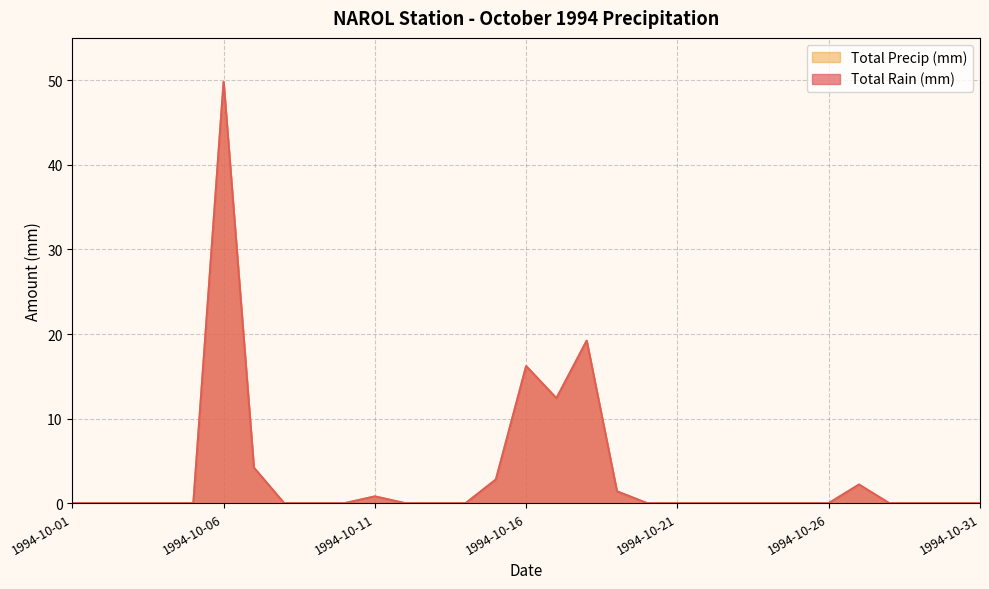

True or false: Total Precip (mm) and Total Rain (mm) cross at least once.

False